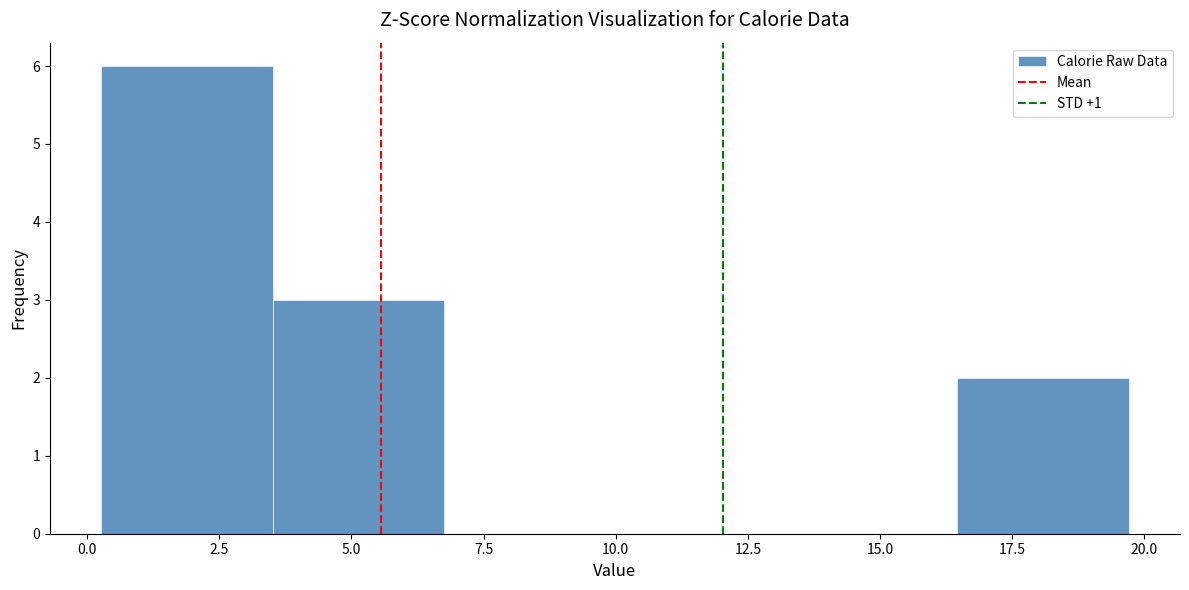

Over which range of the x-axis is the bar tallest?

0.5 to 3.5